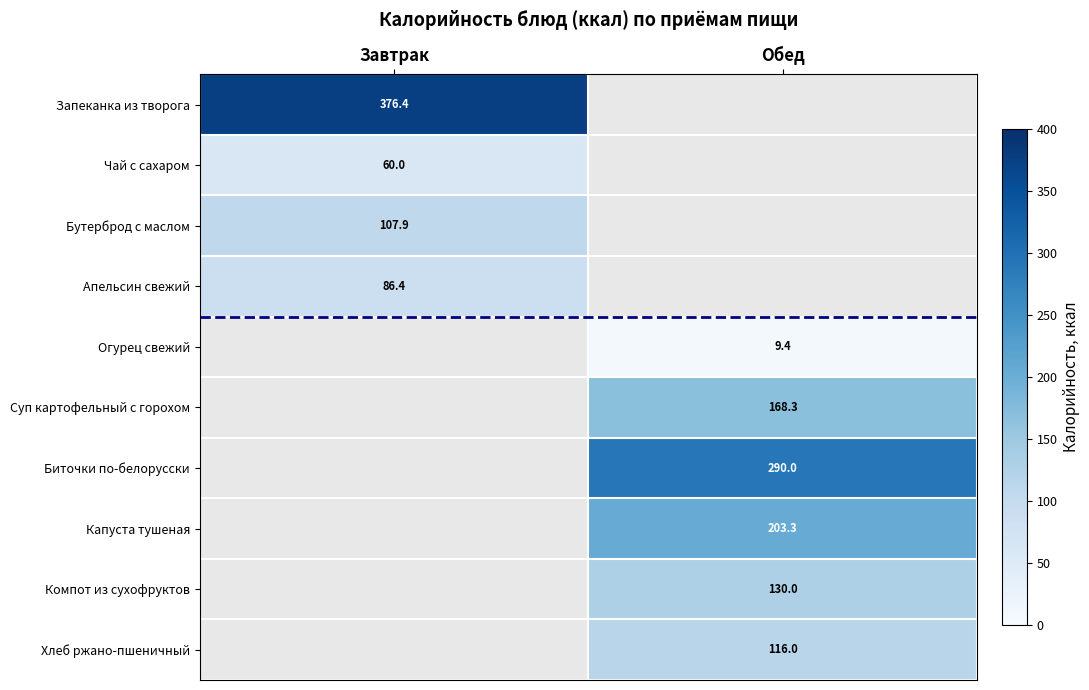

The value of Бутерброд с маслом at Завтрак is 107.9. True or false?

True